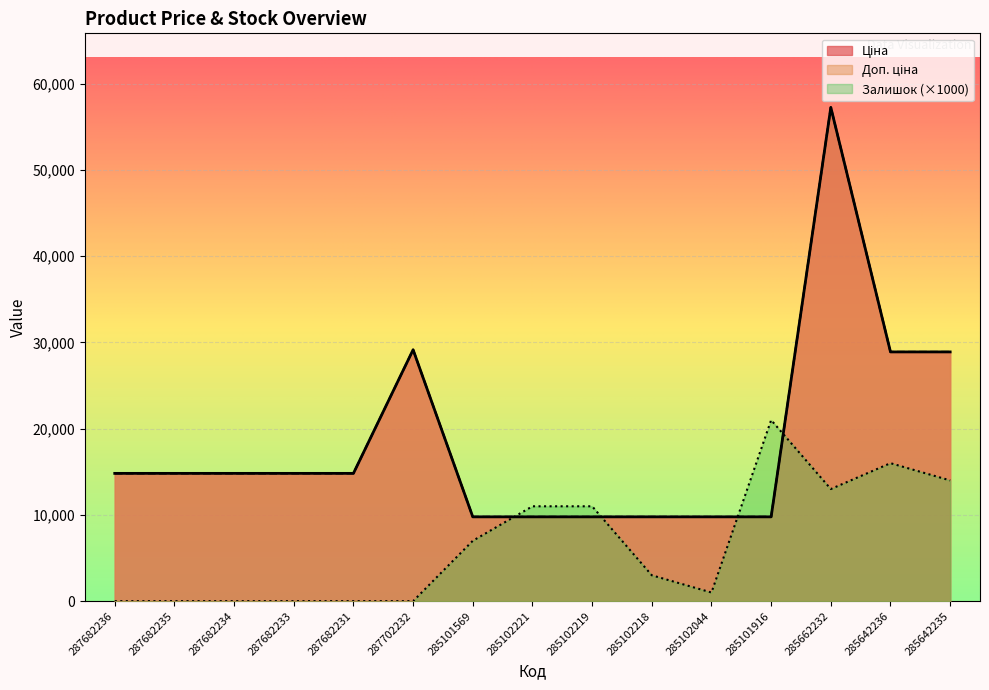

Which category has the highest value across all series?

285662232